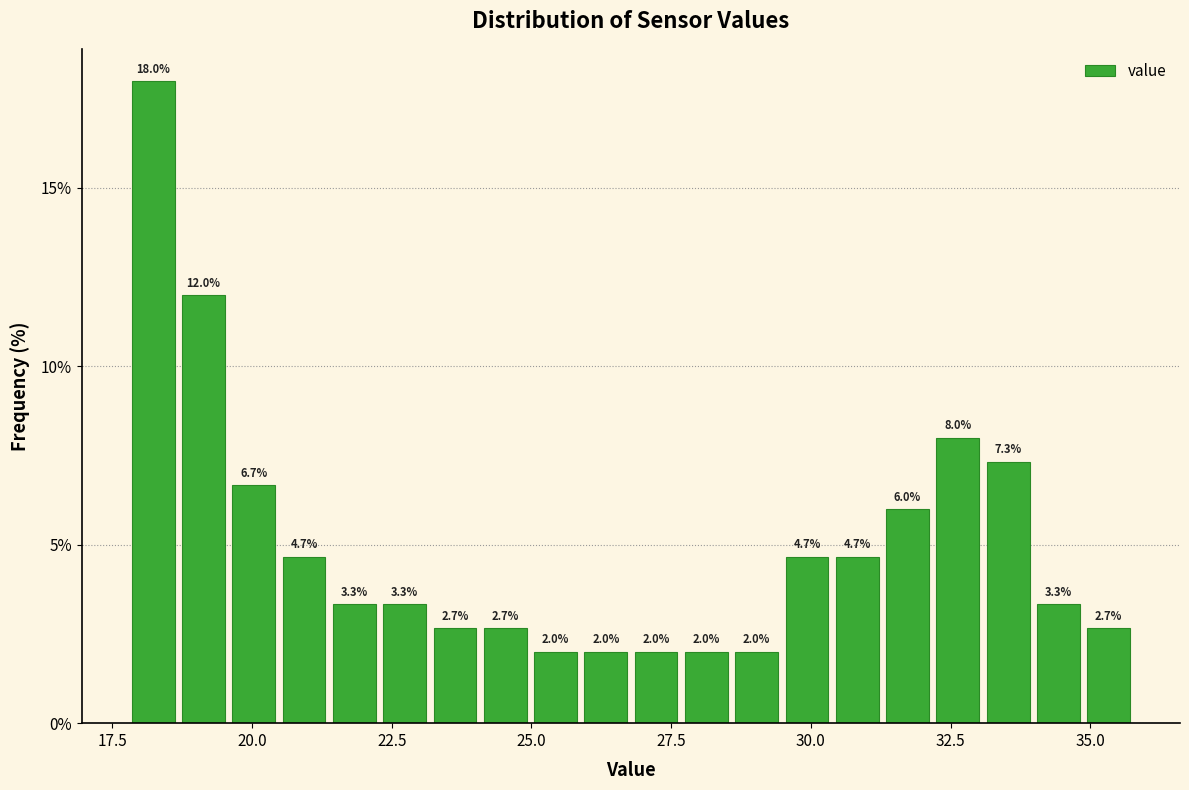

Around what value on the x-axis is the tallest bar? Give the approximate position of its centre, as read against the axis.

18.0